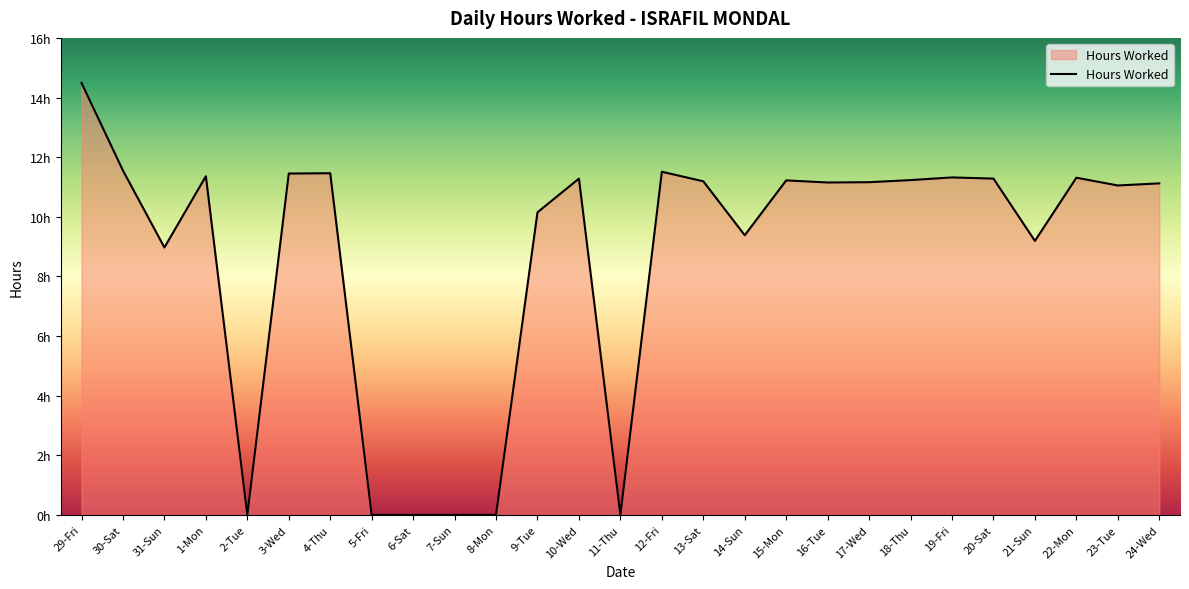

Is this an area chart (filled region under the line)?

Yes